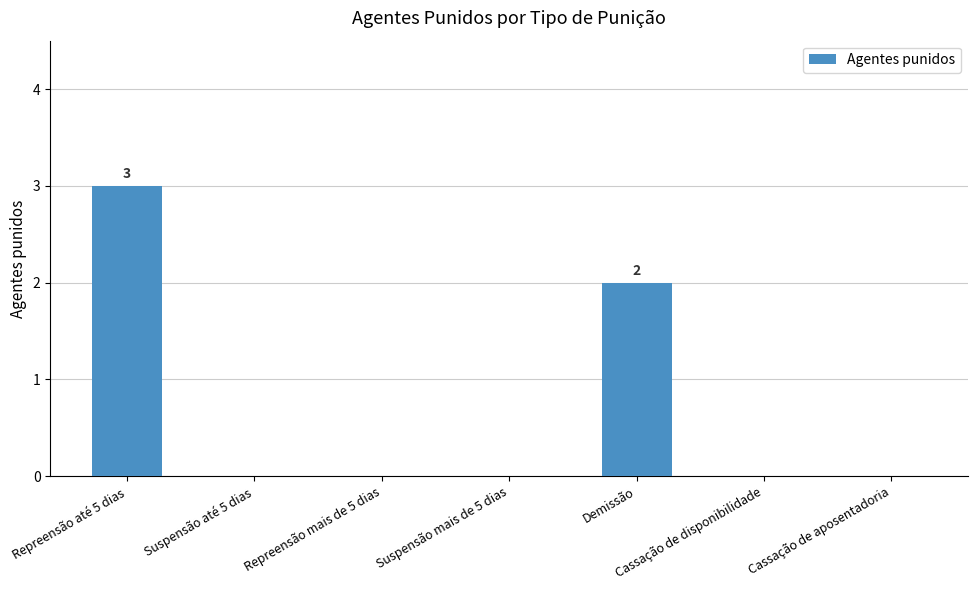

What is the greatest value displayed?

3